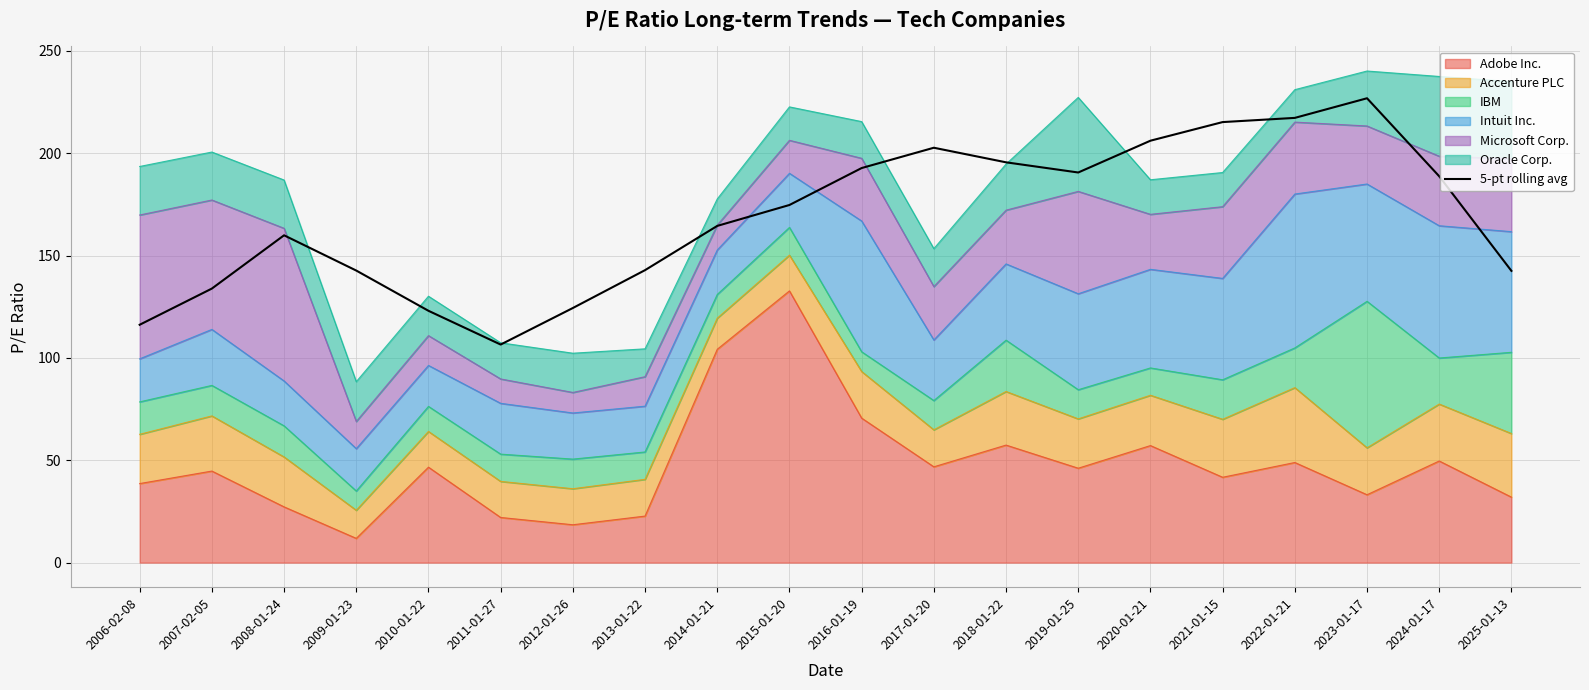

Does the chart have visible grid lines?

Yes